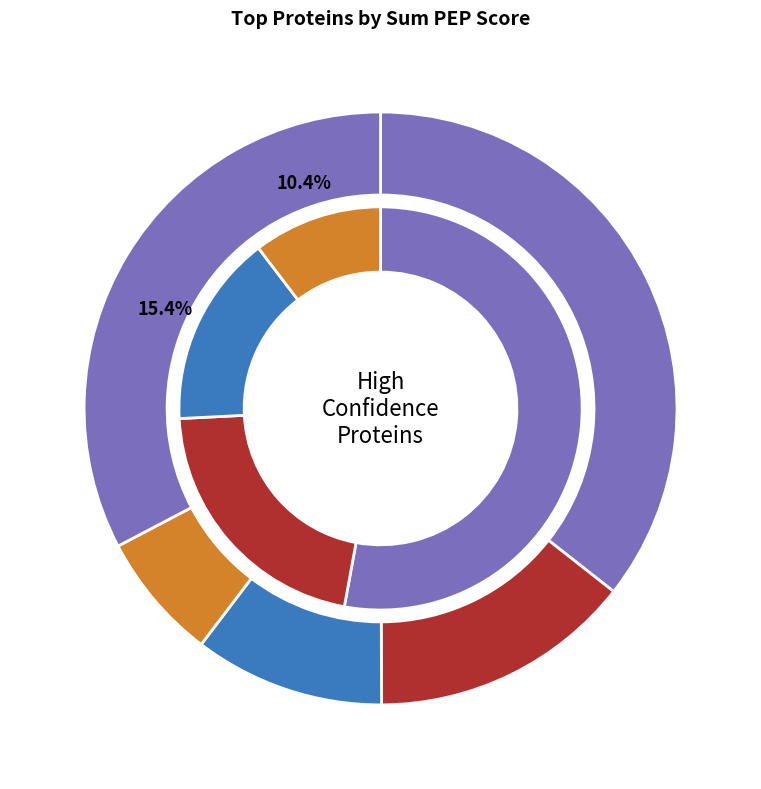

To the nearest percent, what is the difference between the P48668 and P04264 slice percentages?

11%